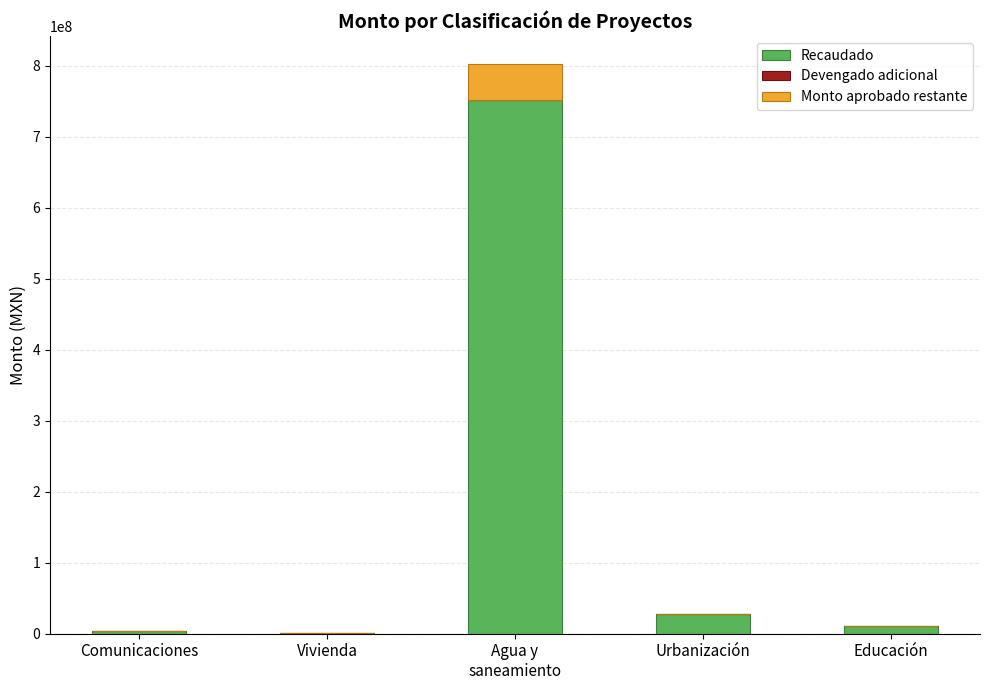

What value does the Recaudado series have at Urbanización?

27829765.6